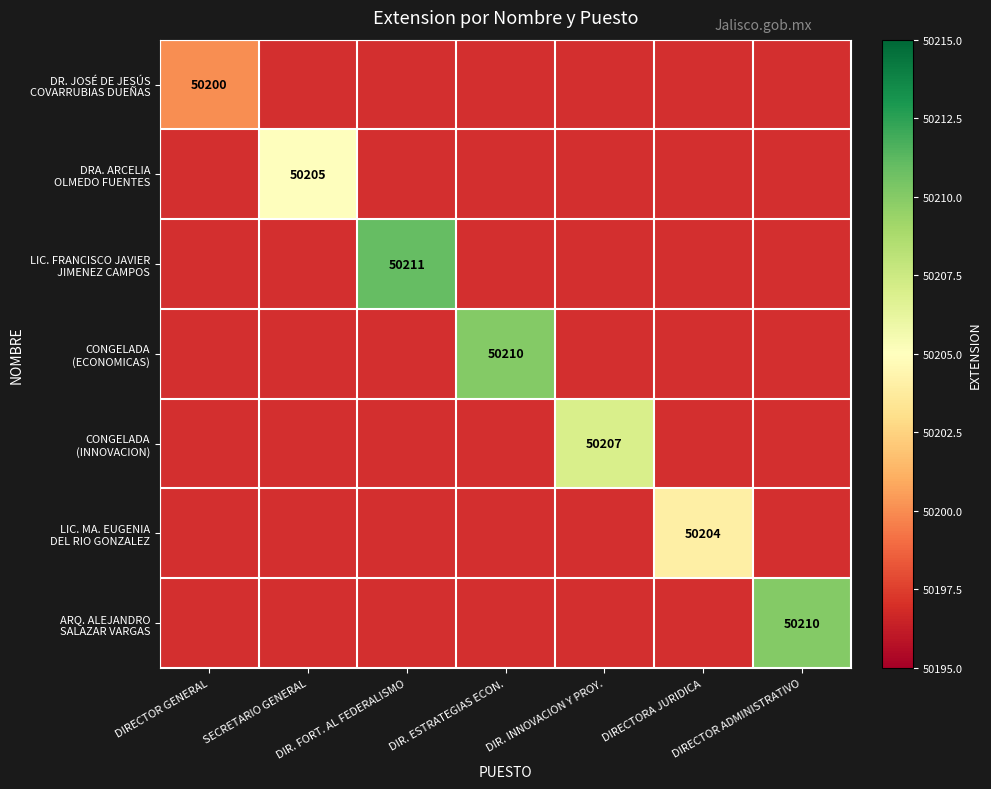

True or false: LIC. FRANCISCO JAVIER JIMENEZ CAMPOS has a value of 50211.0 at DIR. FORT. AL FEDERALISMO.

True